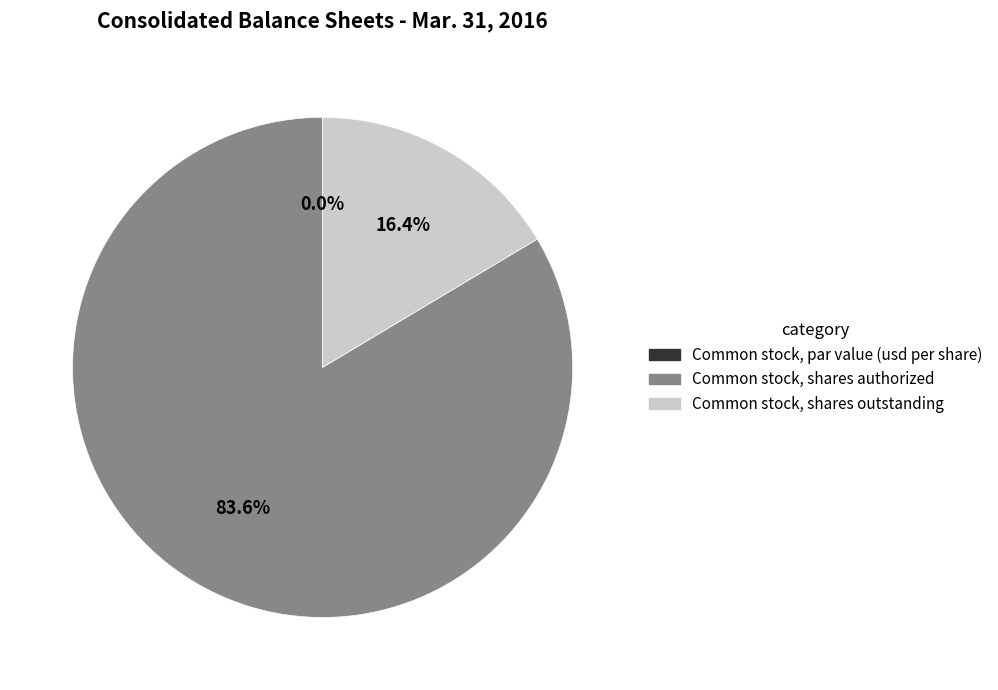

Do Common stock, shares outstanding and Common stock, shares authorized together represent more than half of the pie?

Yes